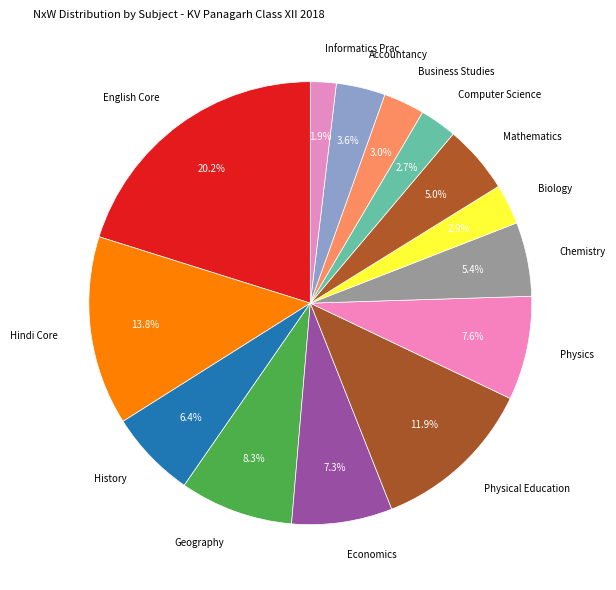

To the nearest percent, what is the average slice percentage?

7%